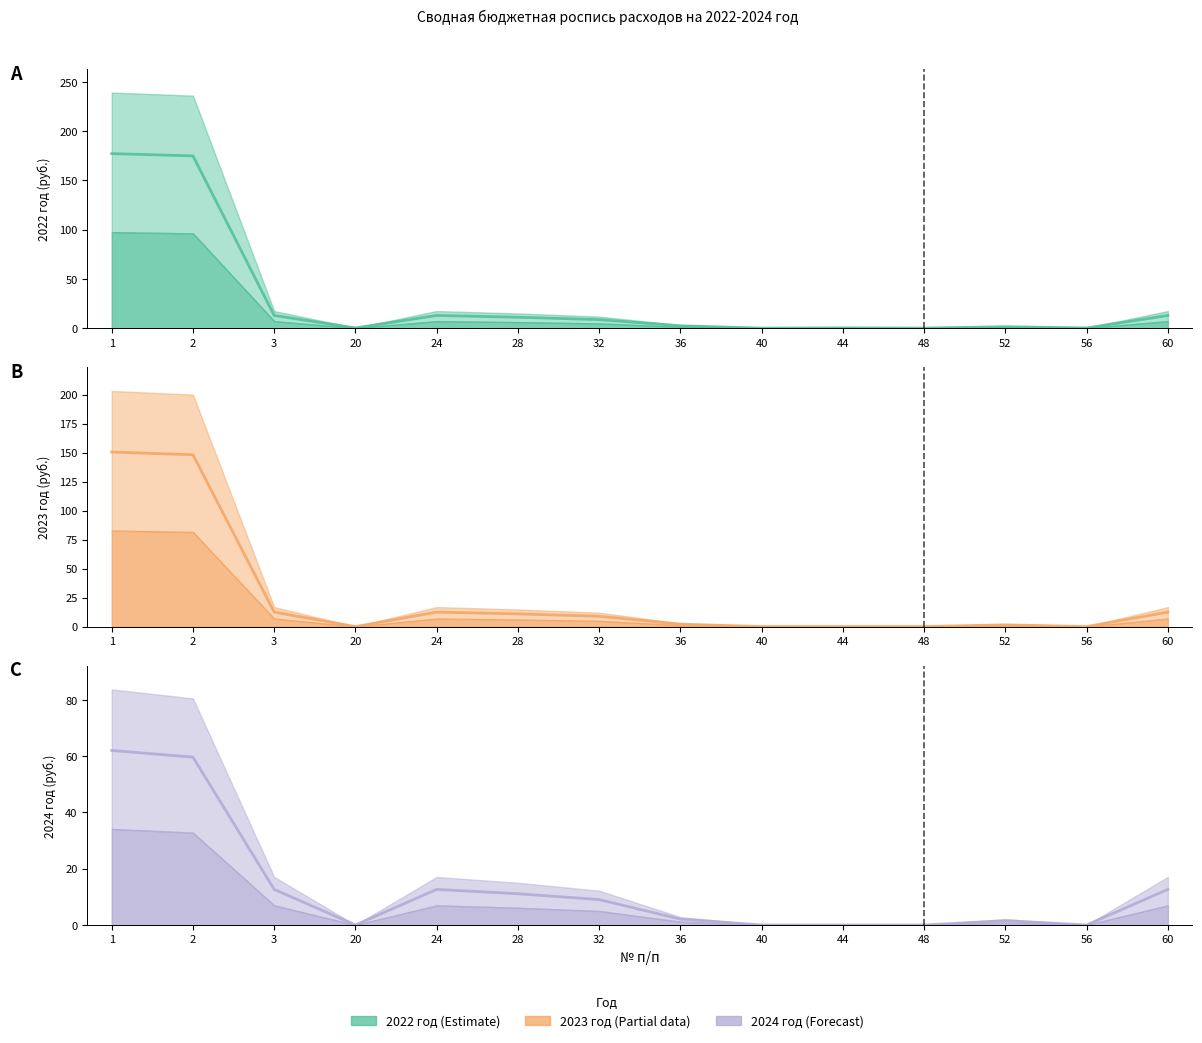

Where is the first local maximum for 2022 год?

24